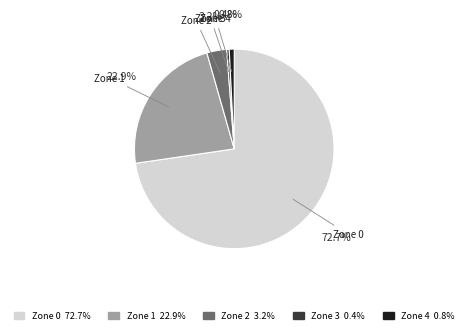

Which category has the biggest portion of the pie?

Zone 0